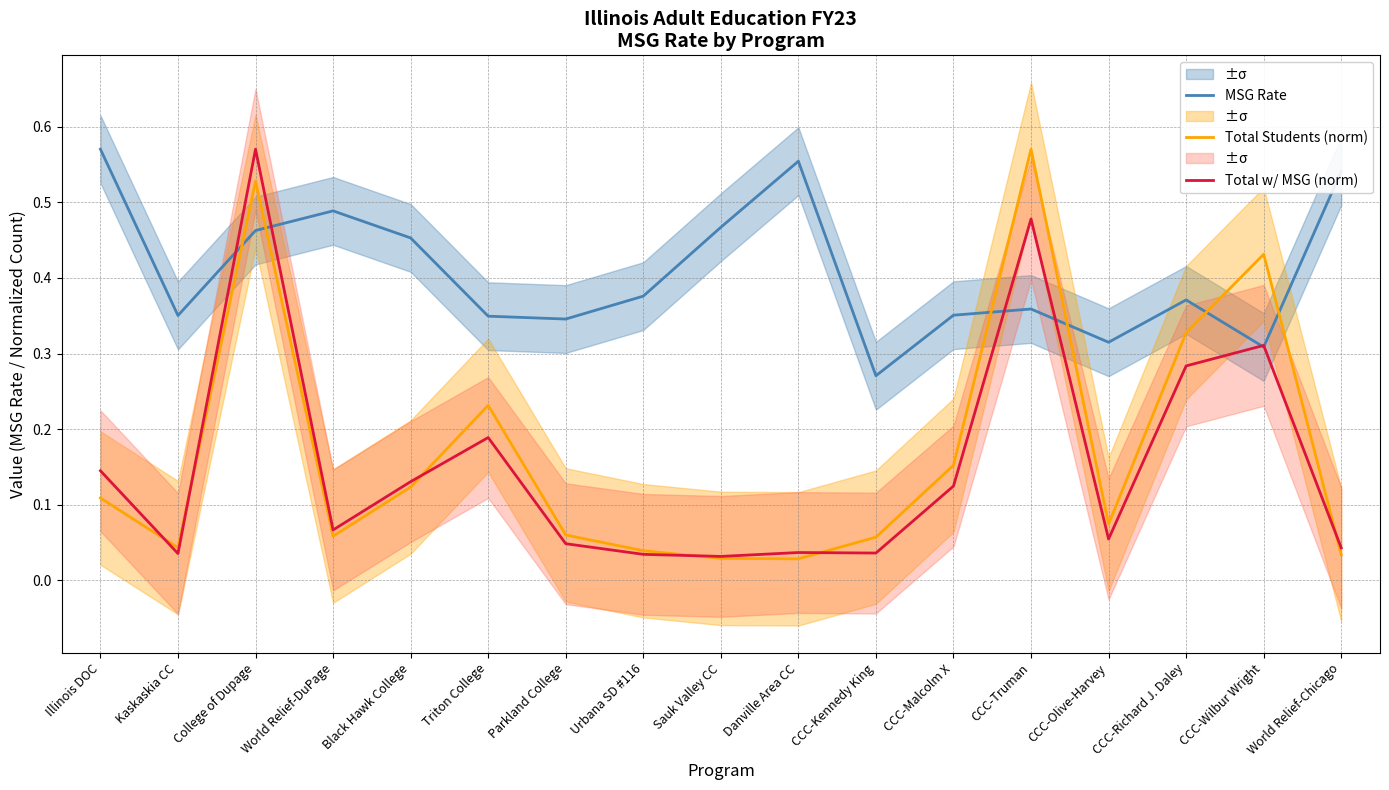

True or false: Total w/ MSG (norm) has more than 0 points higher than both neighbors.

True